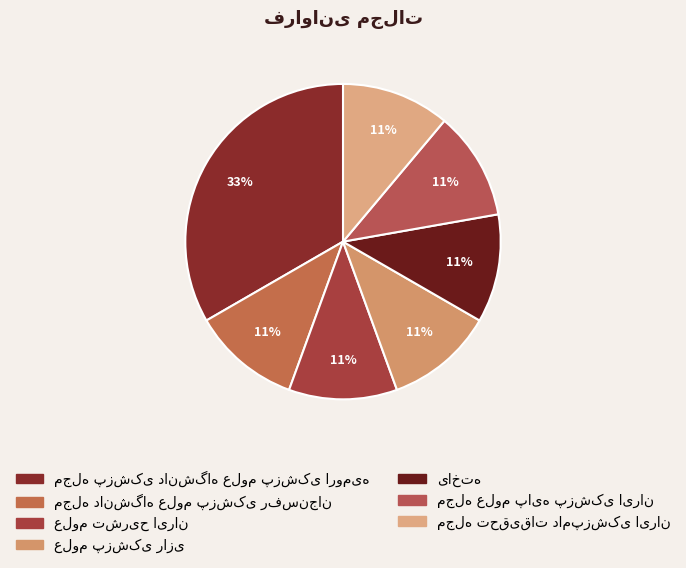

Does any single category account for the majority?

No